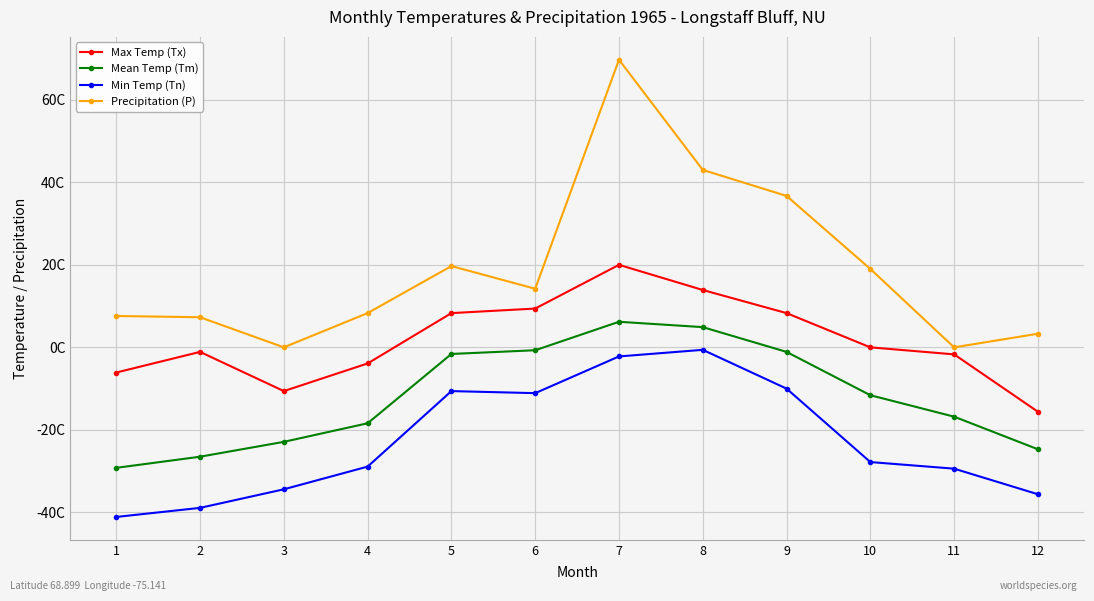

Which series changed the most between 2 and 3?

Max Temp (Tx)